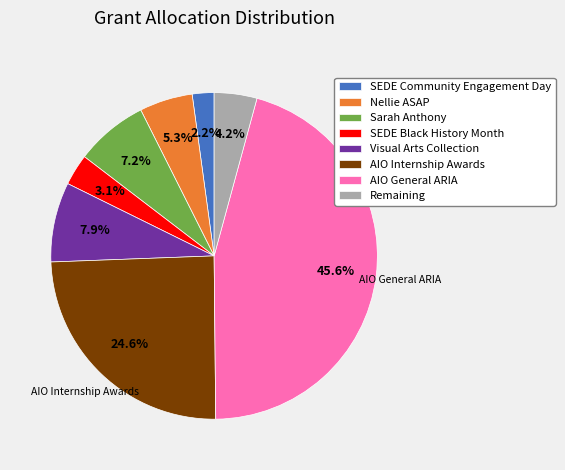

Is it true that Nellie ASAP is 12% of the pie?

False